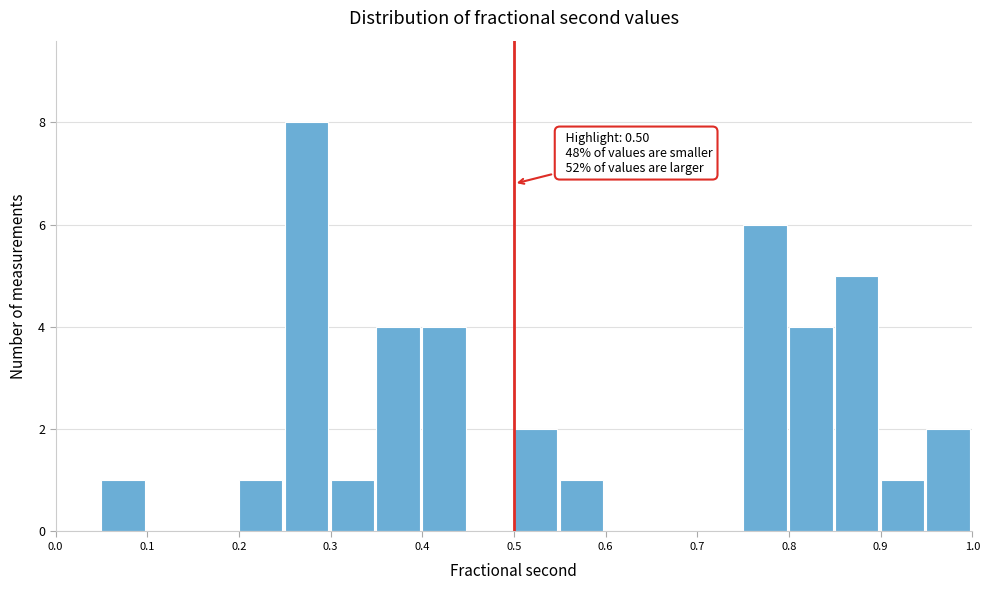

Which range on the x-axis has the tallest bar?

0.25 to 0.30